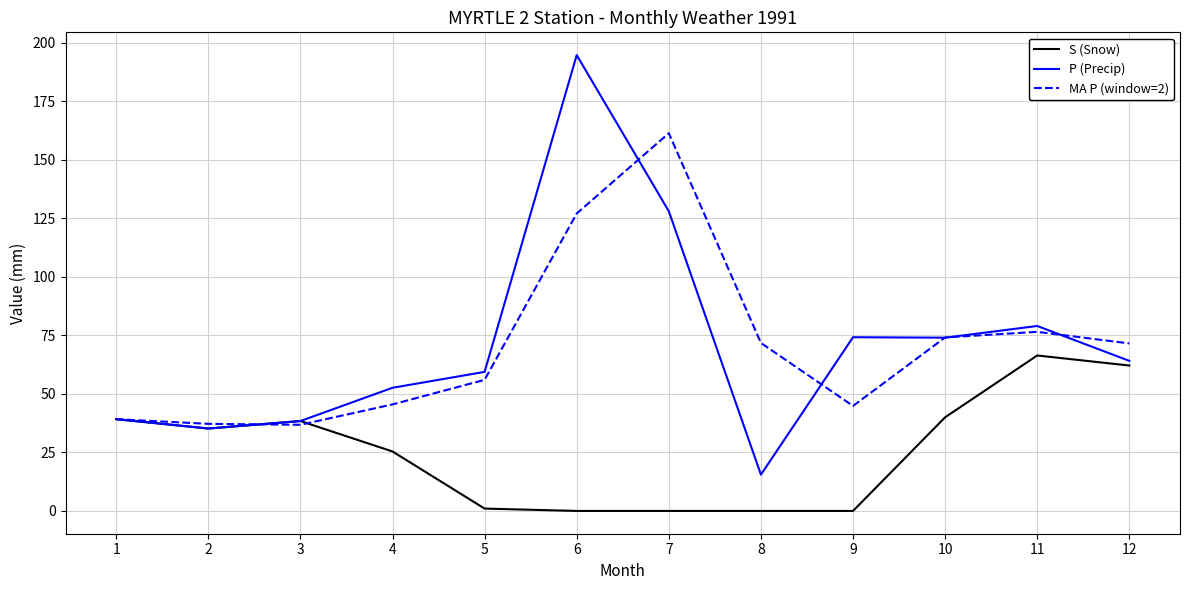

At which label does P (Precip) reach its minimum?

8